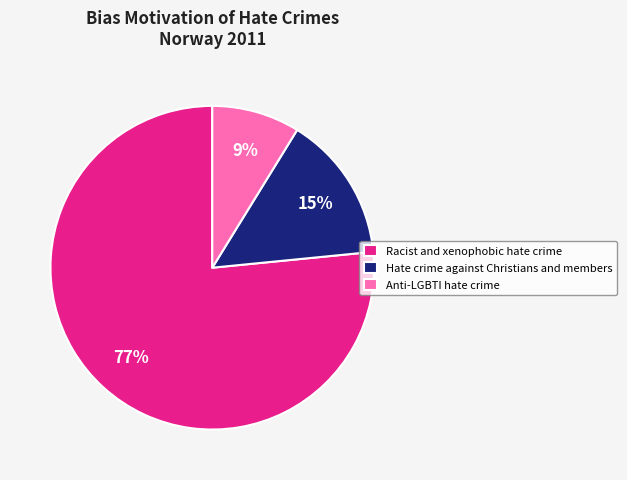

Which slice is the smallest?

Anti-LGBTI hate crime